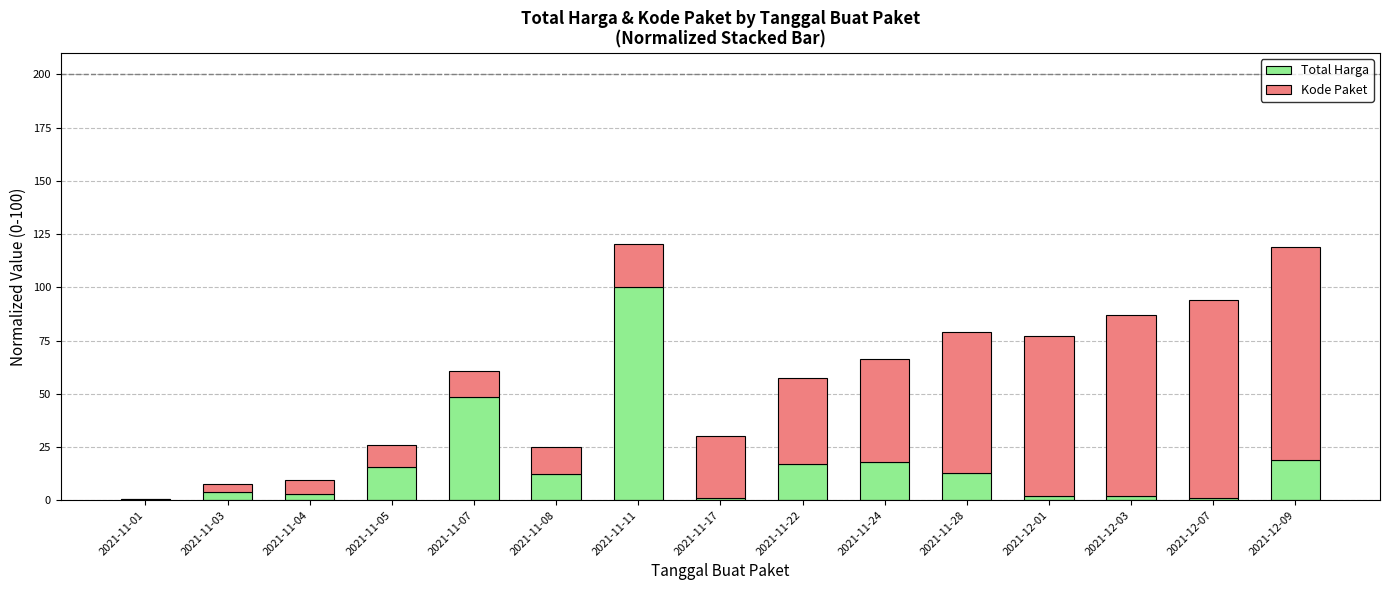

What is the highest value of the Total Harga series?

100.0